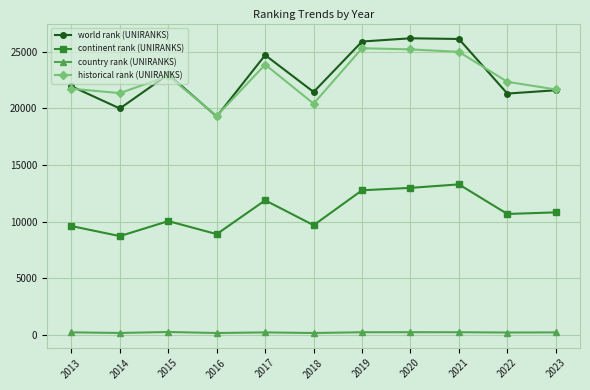

What is the spread (max minus min) of values at 2021?

25891.0